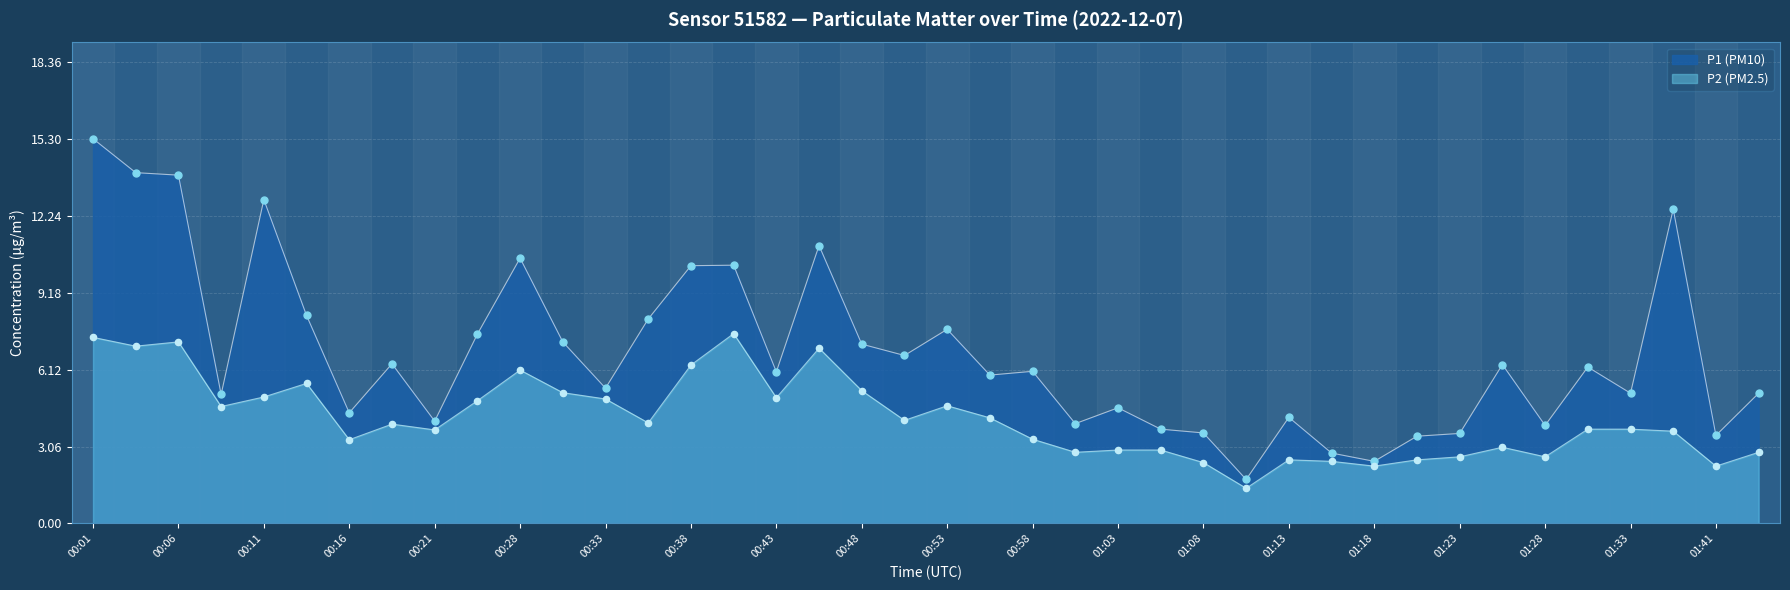

Is the value of P1 at 01:28 greater than the value of P2 at 00:19?

No